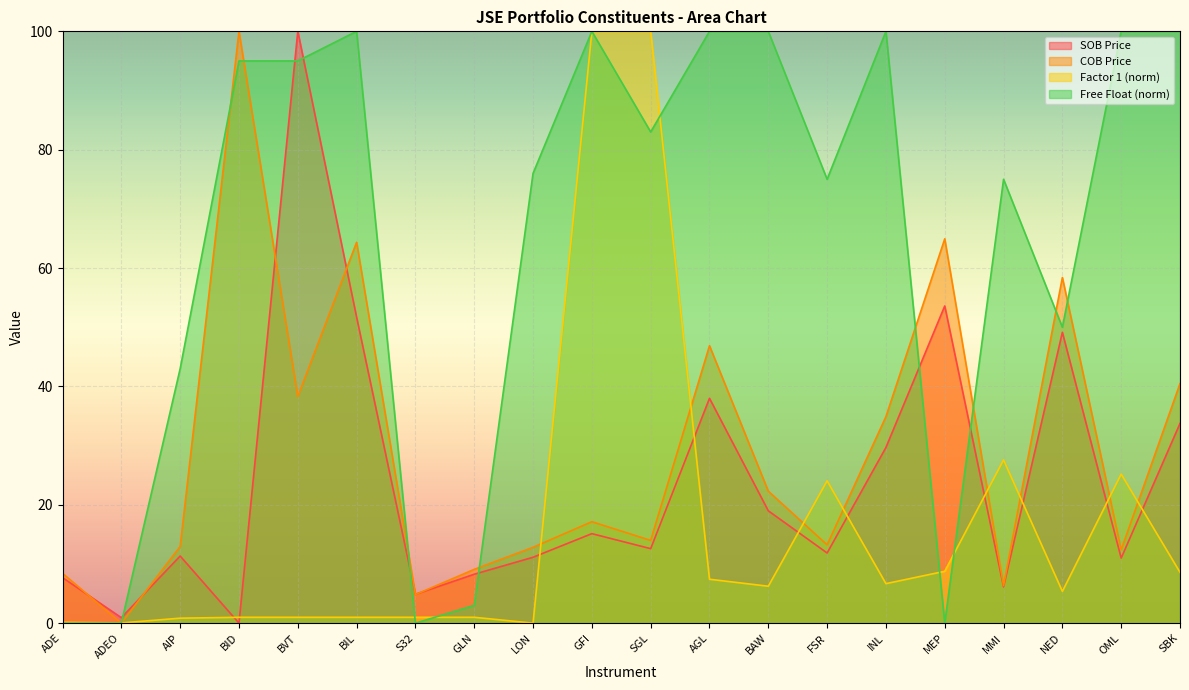

True or false: COB Price and Factor 1 intersect in this chart.

True